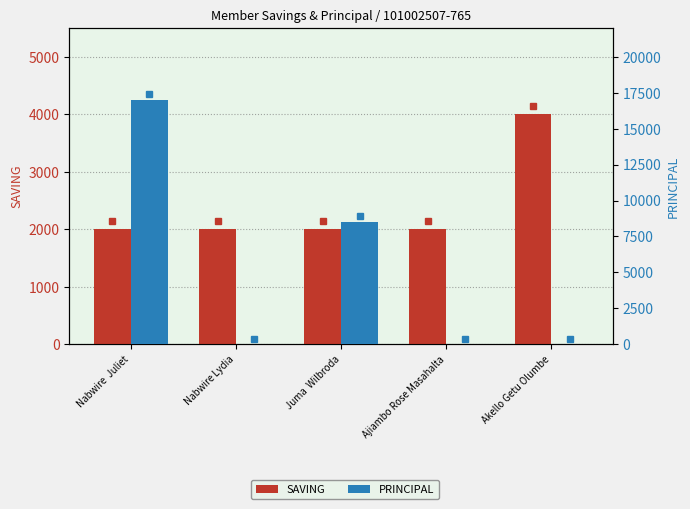

Which series has the widest spread of values?

PRINCIPAL